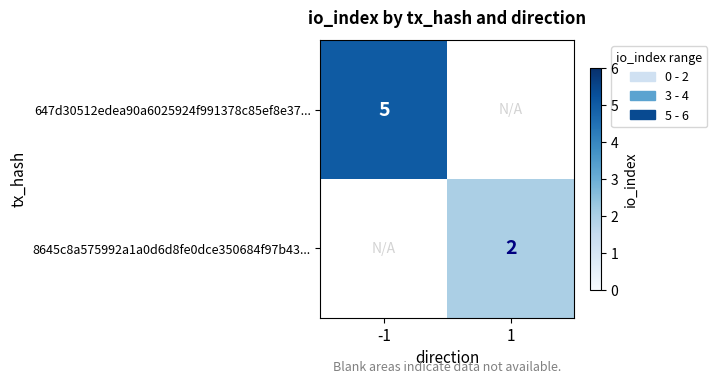

Which has a higher value, 1 or -1?

-1